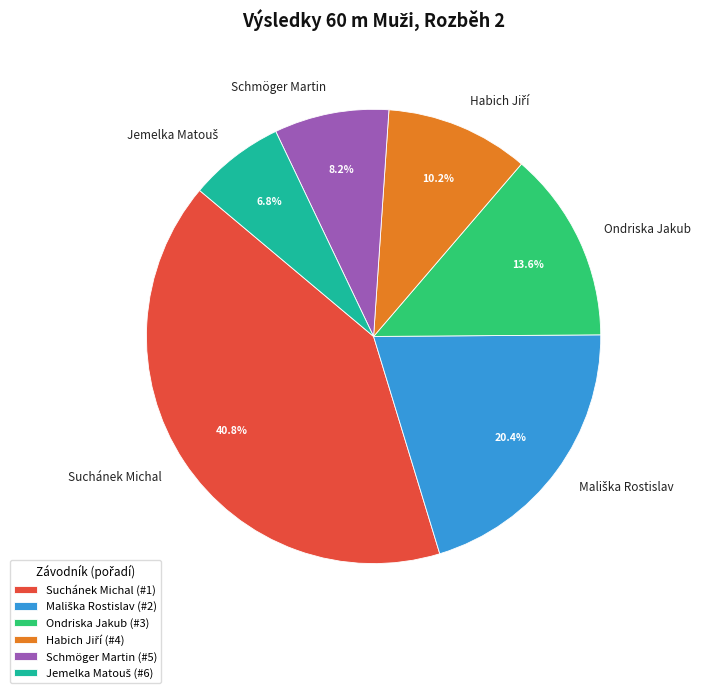

Is there a majority slice in this chart?

No